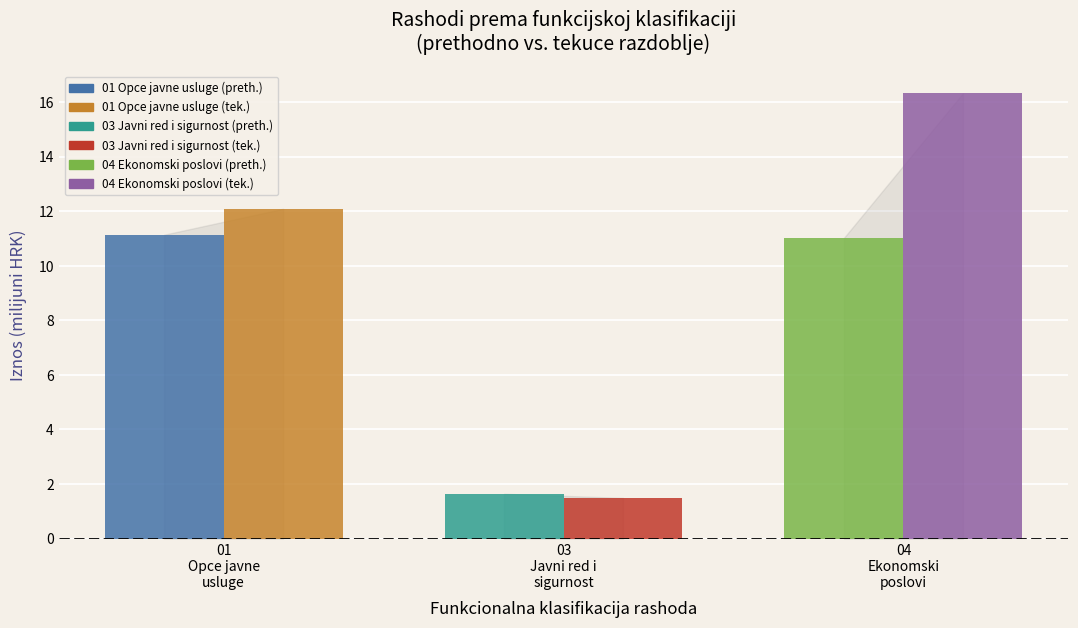

What is the maximum value shown in the chart?

16.3